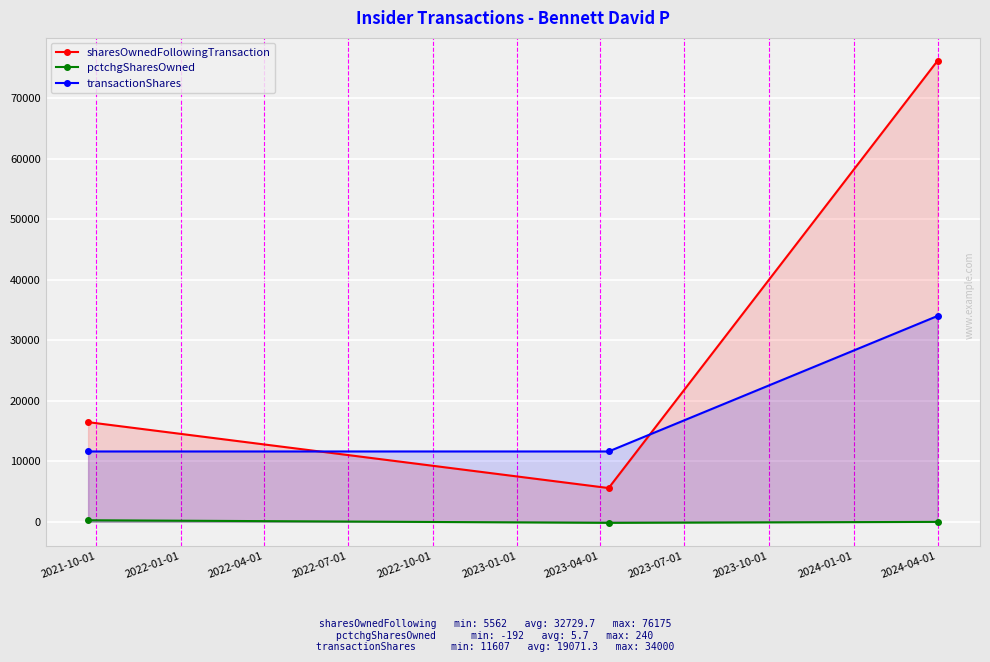

What is the sum of all pctchgSharesOwned values?

17